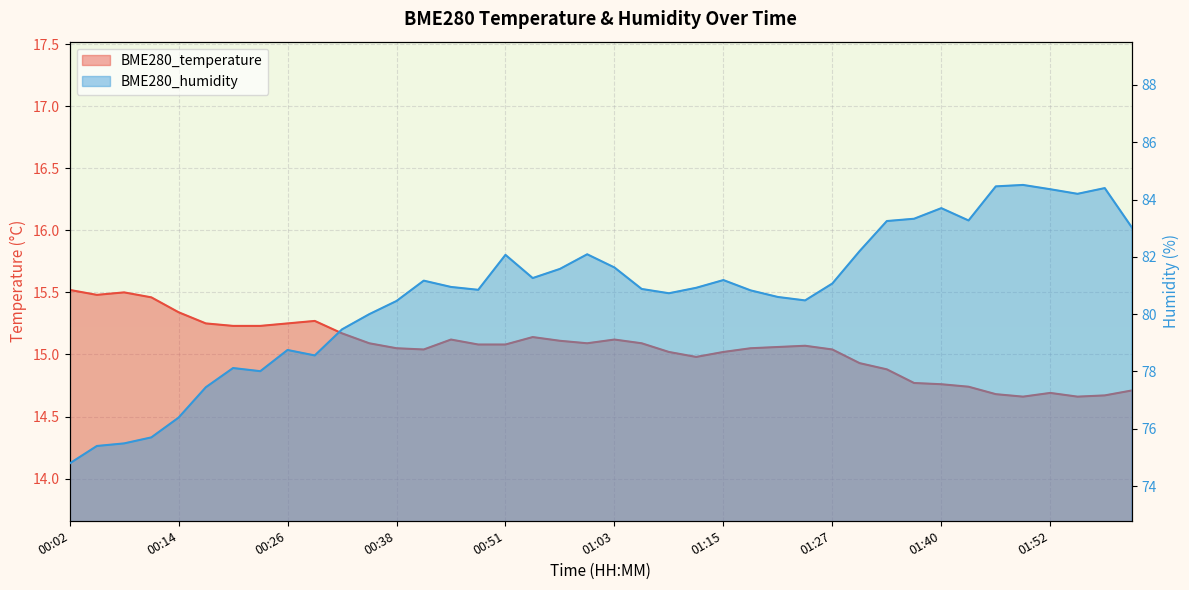

The BME280_temperature series shows 15.2 at 00:26. True or false?

True